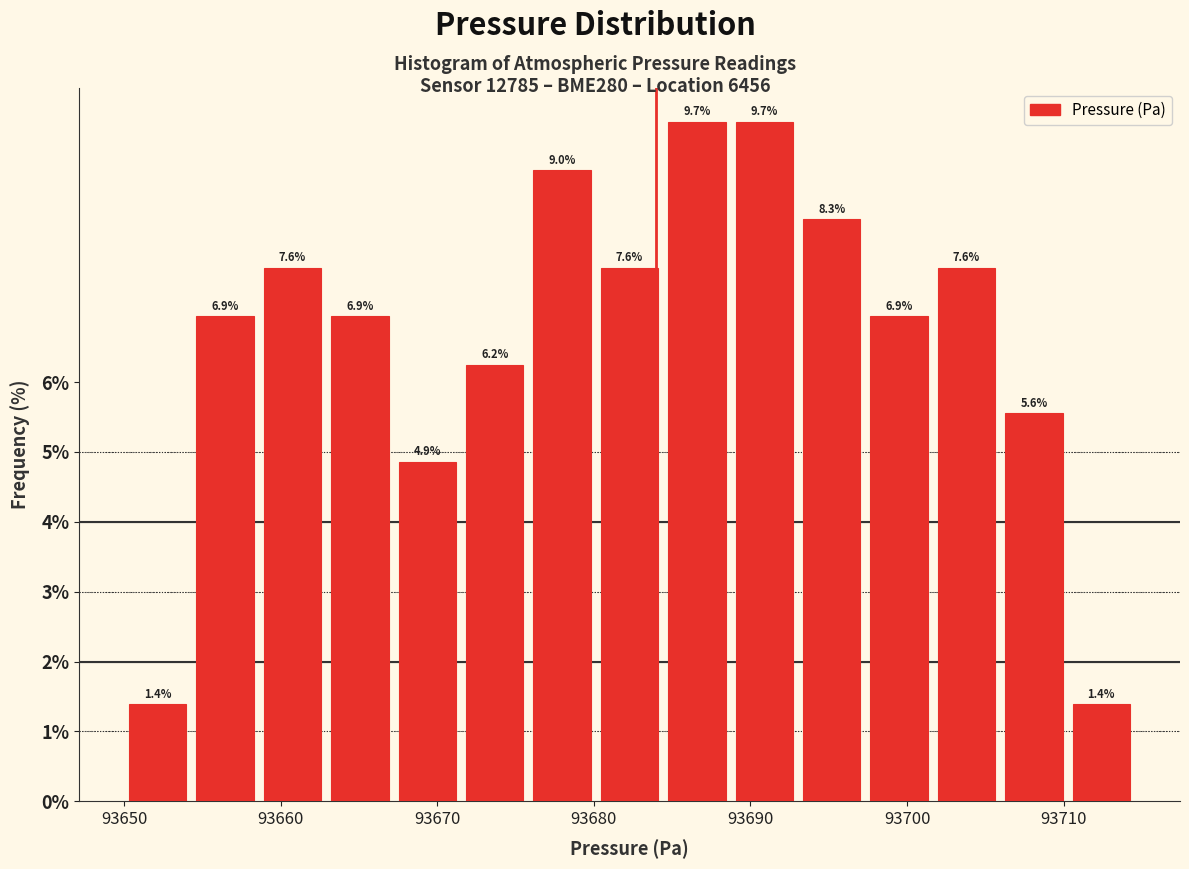

What is the height of the bar covering 93680 to 93684 on the x-axis? The bar edges are not printed on the chart, so give them approximately, as read against the axis.

7.6